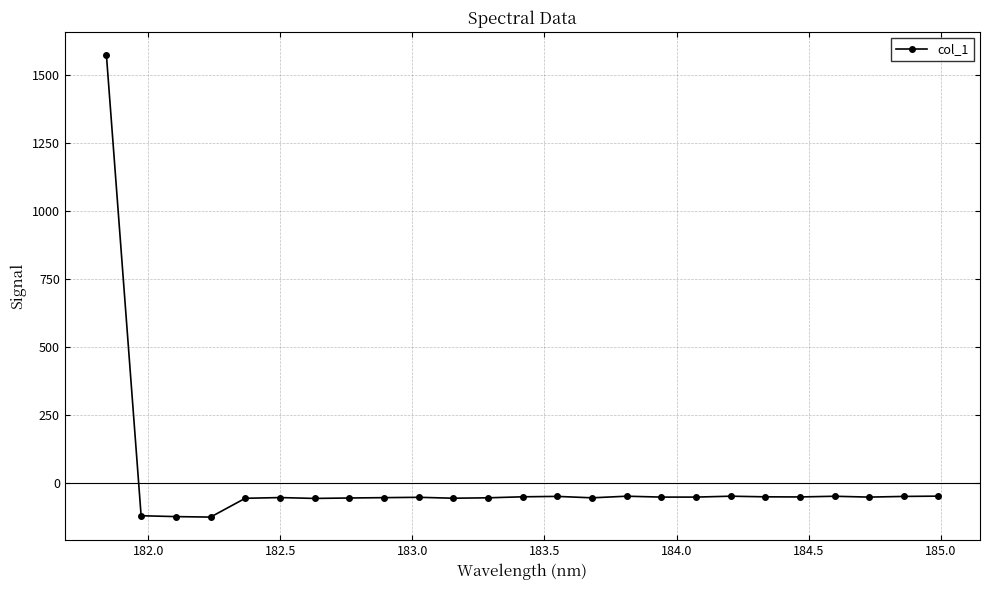

What is the difference between the second highest and minimum values?

76.9